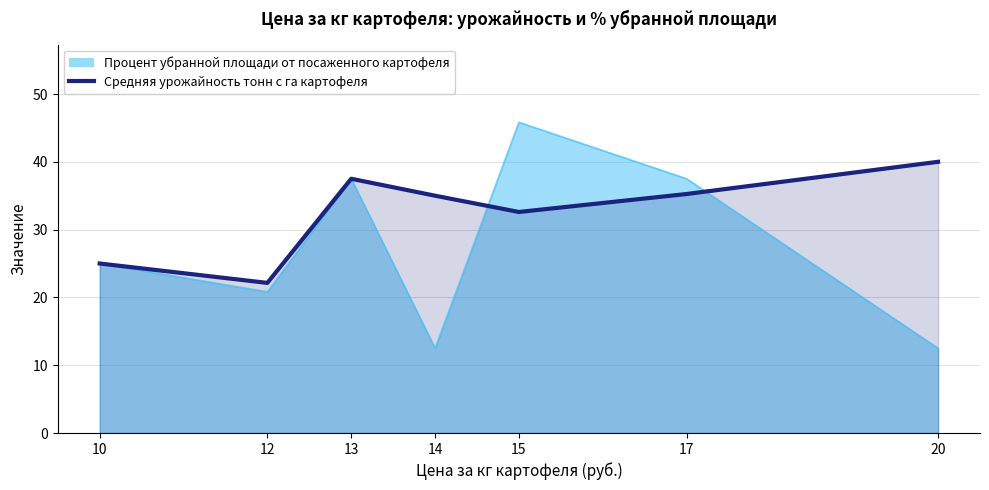

Count the number of values greater than 35.

3